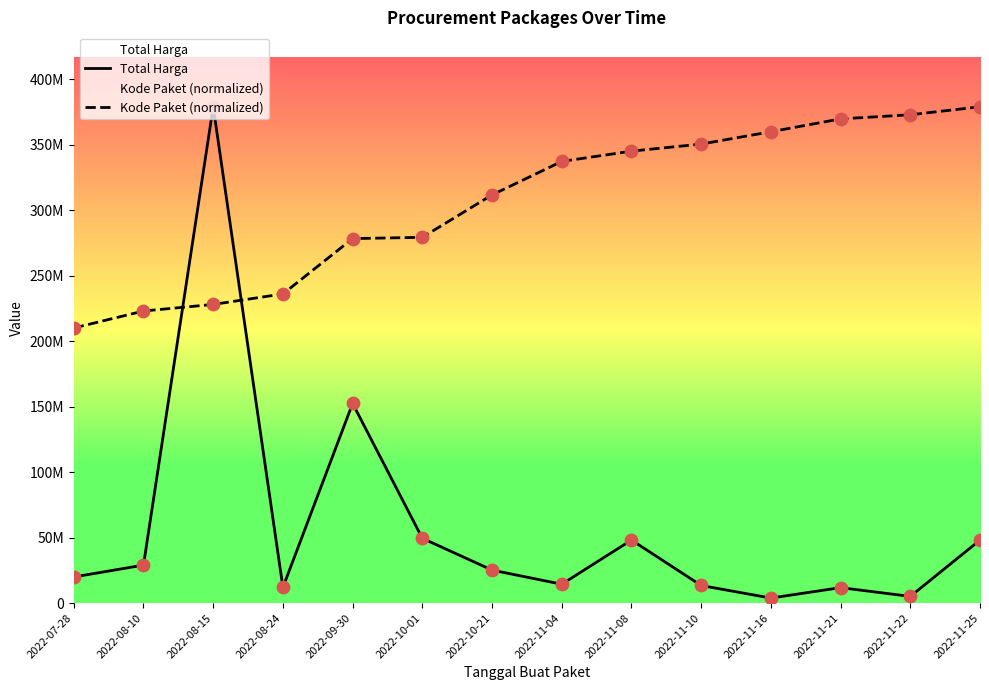

Which series reaches the maximum Y coordinate?

Total Harga